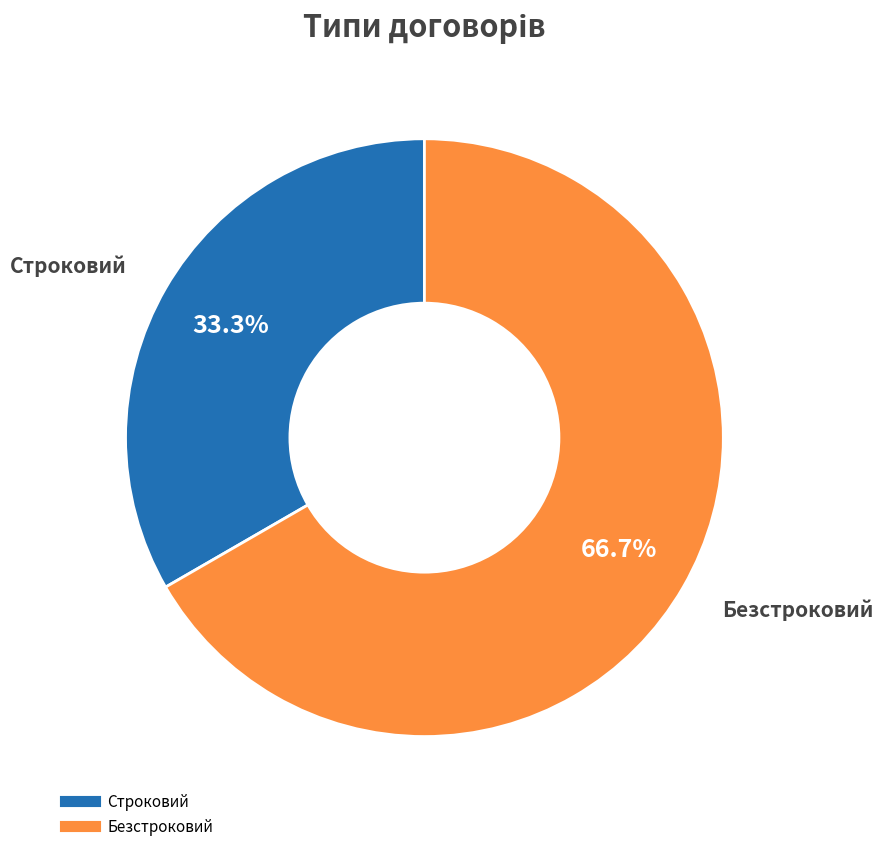

Is the sum of Безстроковий and Строковий greater than half?

Yes